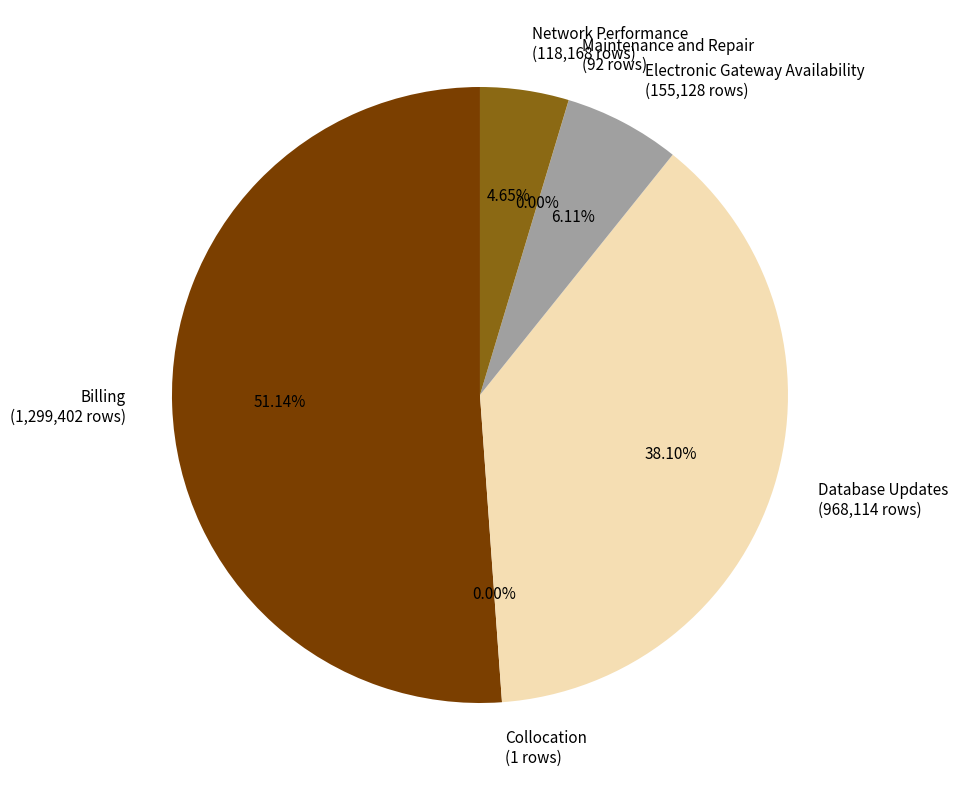

Is there a majority slice in this chart?

Yes